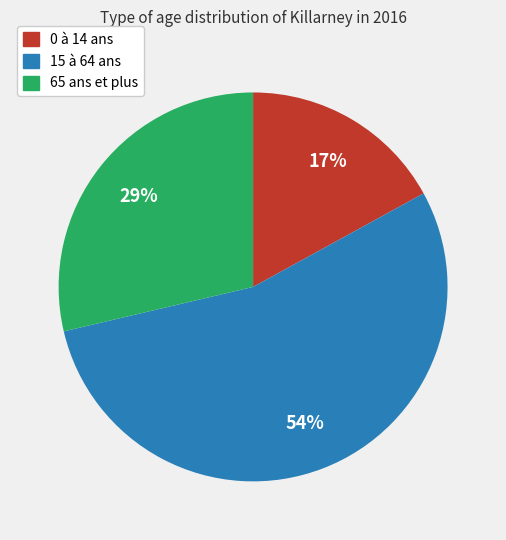

Which category has the smallest portion of the pie?

0 à 14 ans